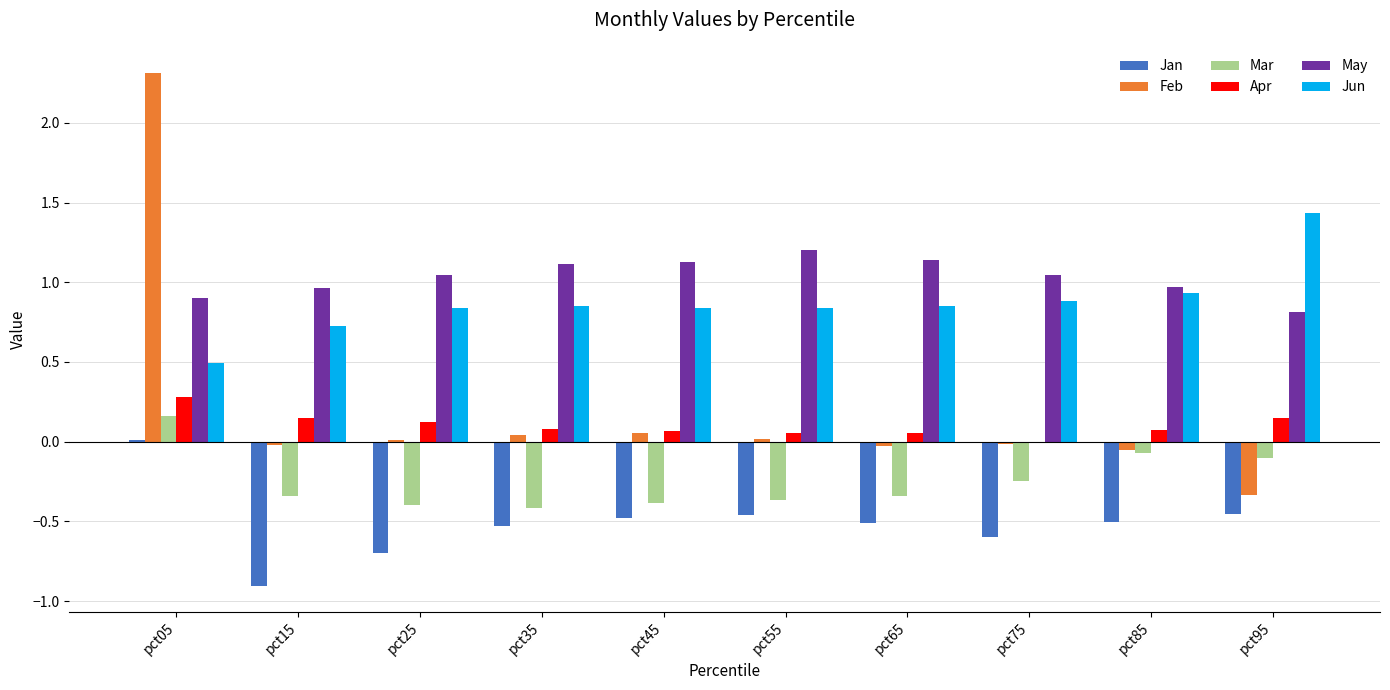

The value of Jan at pct85 is -0.5. True or false?

True